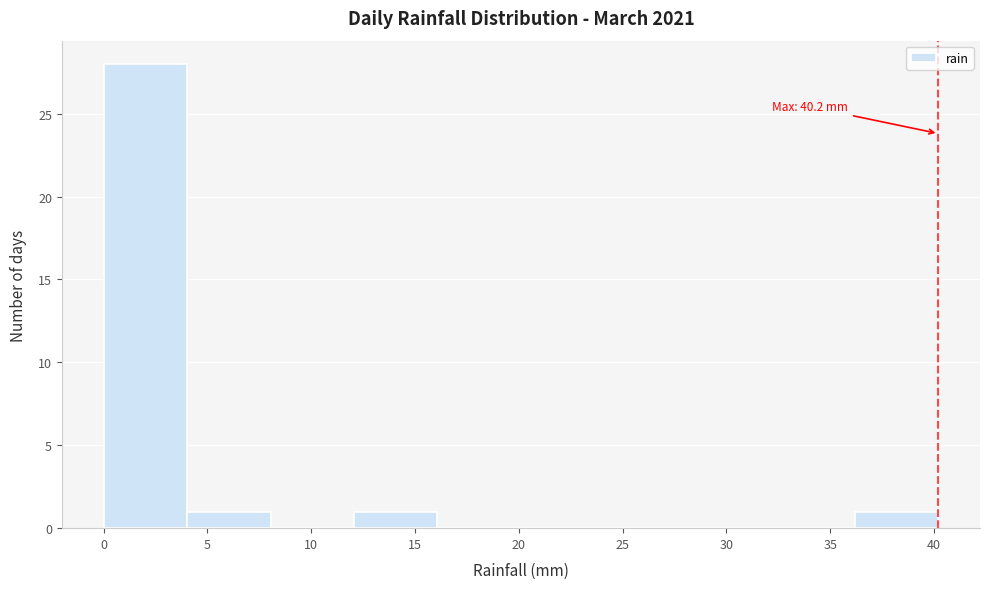

Over which range of the x-axis is the bar tallest?

0 to 4